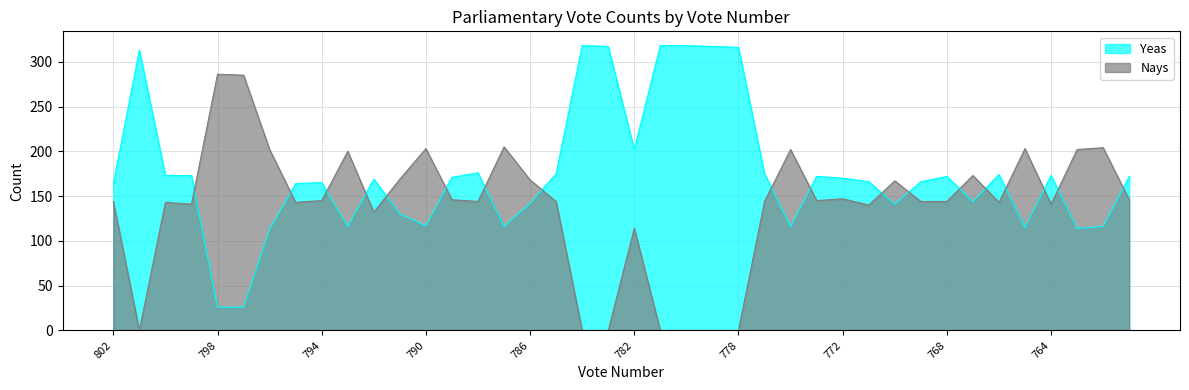

Reading left to right, transcribe all the data shown in this chart.

Yeas: 802=164	801=313	800=173	799=173	798=26	797=26	796=113	795=164	794=165	793=116	792=169	791=130	790=117	789=171	788=176	787=116	786=142	785=175	784=318	783=317	782=202	781=318	780=318	779=317	778=316	777=175	776=116	775=172	772=170	771=166	770=141	769=166	768=172	767=144	766=174	765=115	764=173	763=114	762=116	761=172
Nays: 802=144	801=0	800=143	799=141	798=286	797=285	796=202	795=143	794=145	793=200	792=132	791=169	790=203	789=146	788=144	787=205	786=168	785=144	784=0	783=0	782=114	781=0	780=0	779=0	778=0	777=144	776=202	775=145	772=147	771=140	770=167	769=144	768=144	767=173	766=143	765=203	764=141	763=202	762=204	761=146